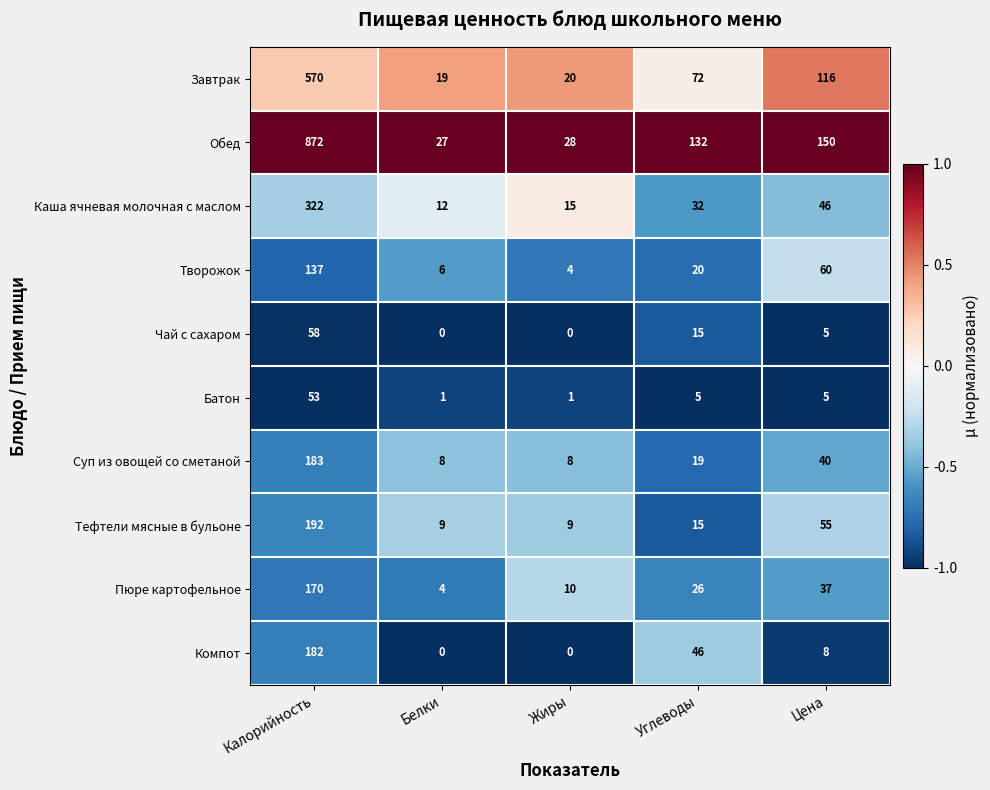

Where does the Тефтели мясные в бульоне series first go above 15?

Калорийность